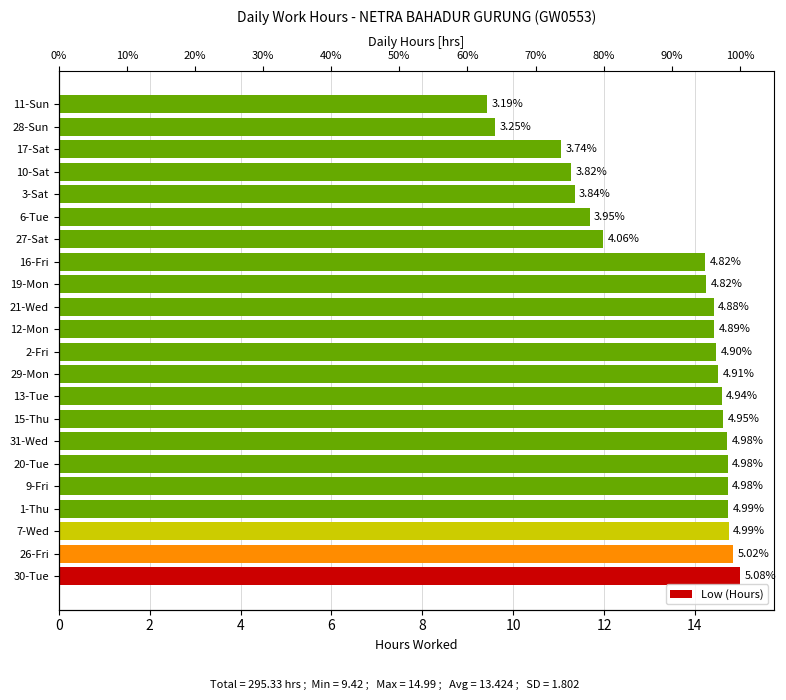

Reading left to right, list all the values displayed in this chart.

15.0	14.8	14.7	14.7	14.7	14.7	14.7	14.6	14.6	14.5	14.5	14.4	14.4	14.2	14.2	12.0	11.7	11.3	11.3	11.1	9.6	9.4